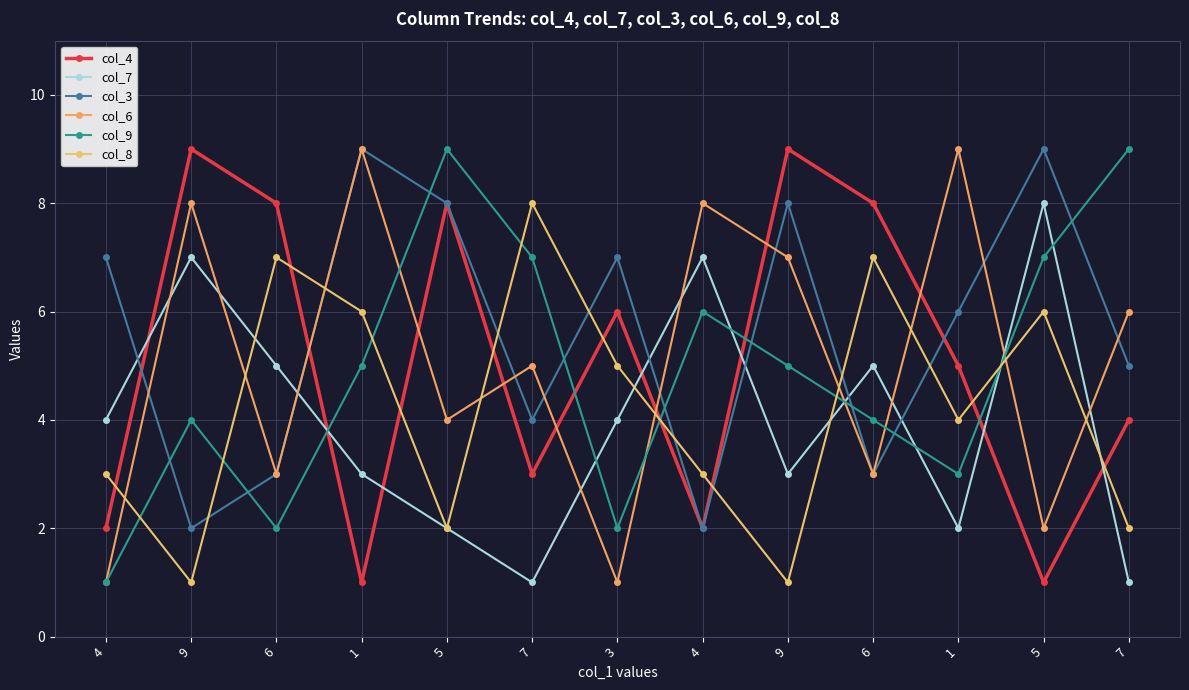

Which label corresponds to the largest value in the chart?

9